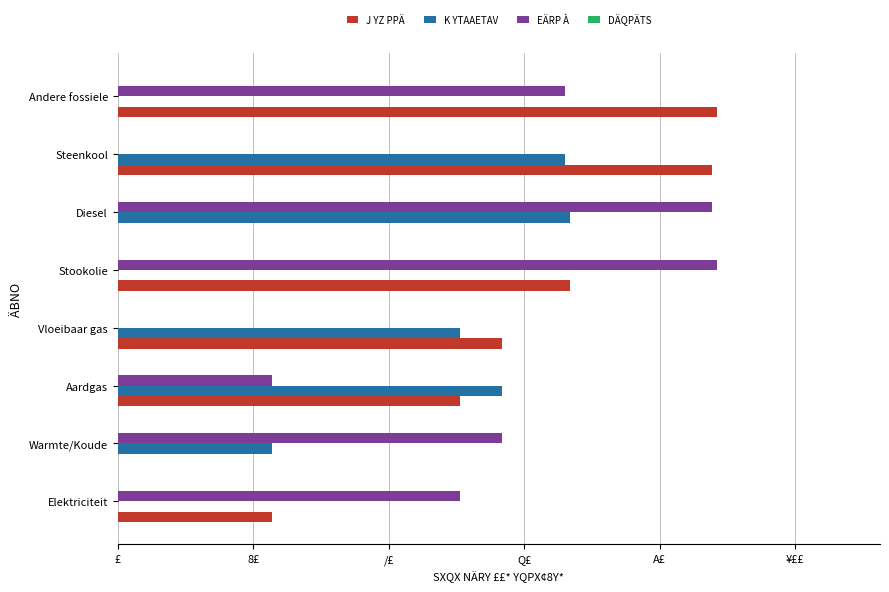

Does the chart contain any negative values?

No